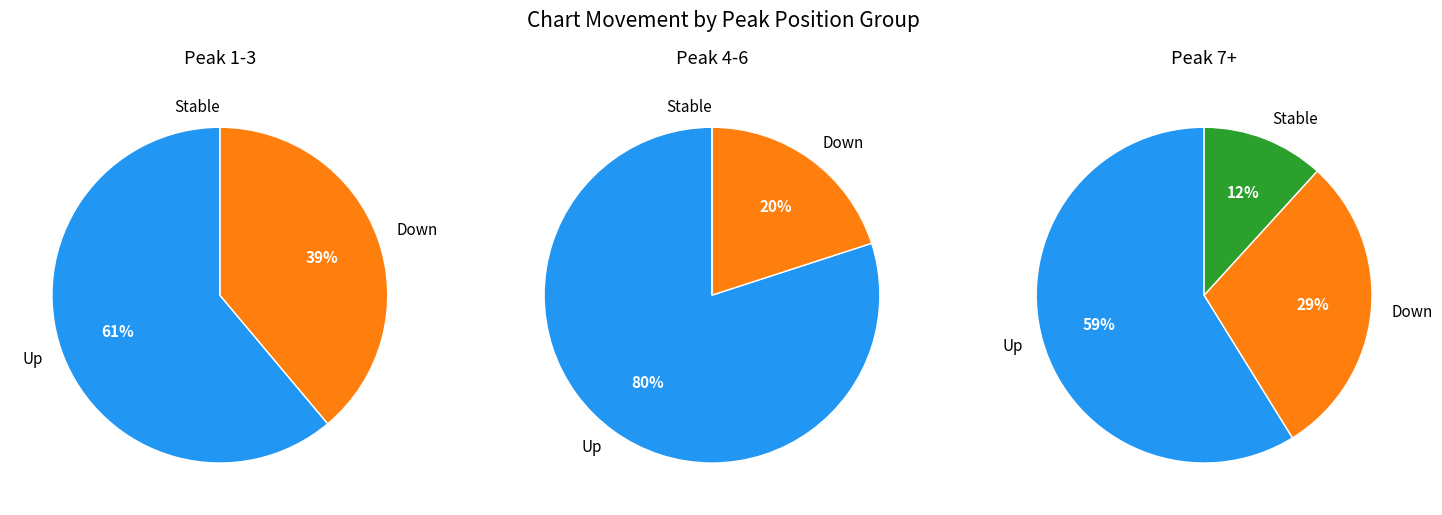

How many slices are in this pie chart?

3